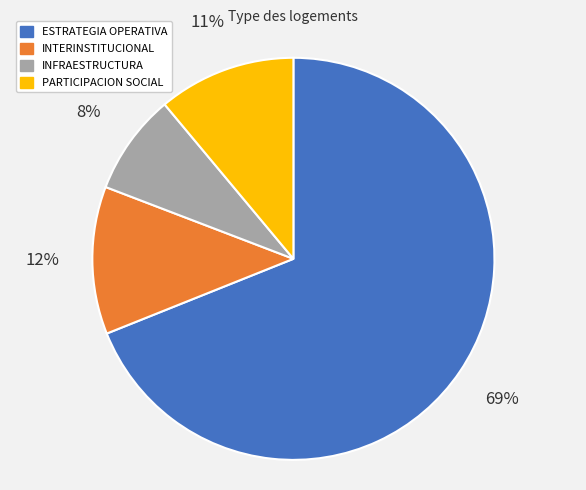

To the nearest percent, what portion does INTERINSTITUCIONAL represent?

12%